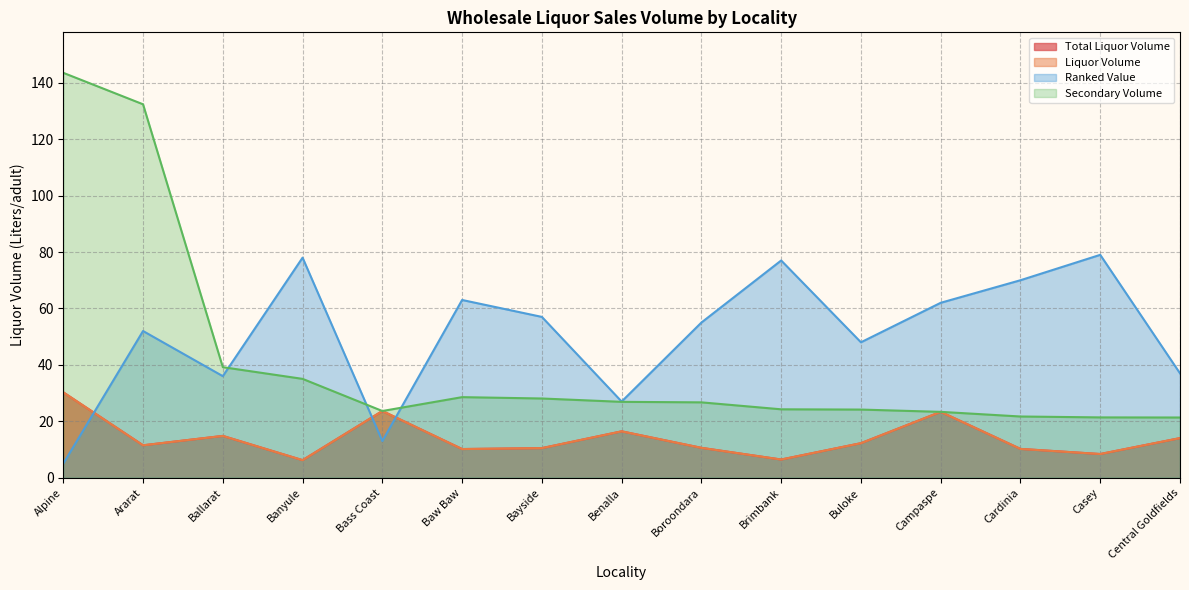

At which label is Total Liquor Volume closest to 18?

Benalla